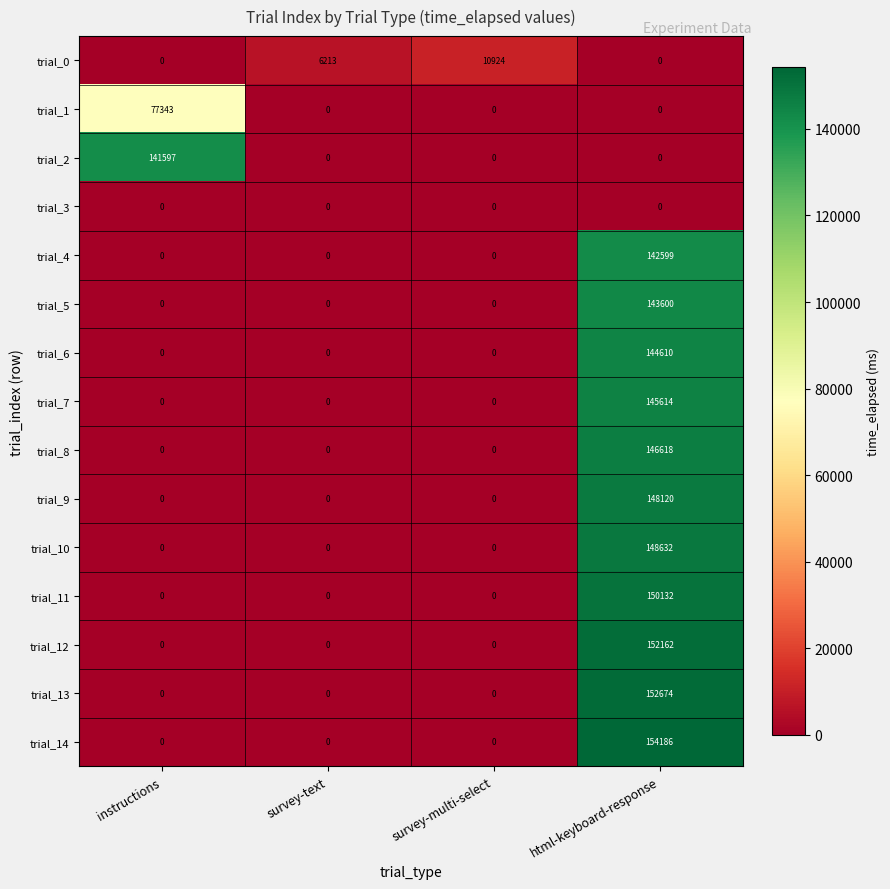

At which category is the sum across all series the highest?

html-keyboard-response